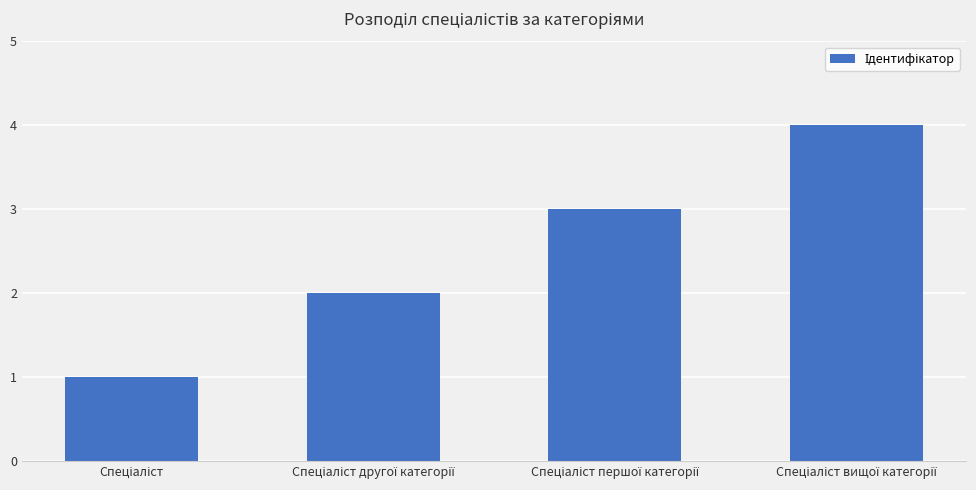

What is the difference between the maximum and minimum values?

3